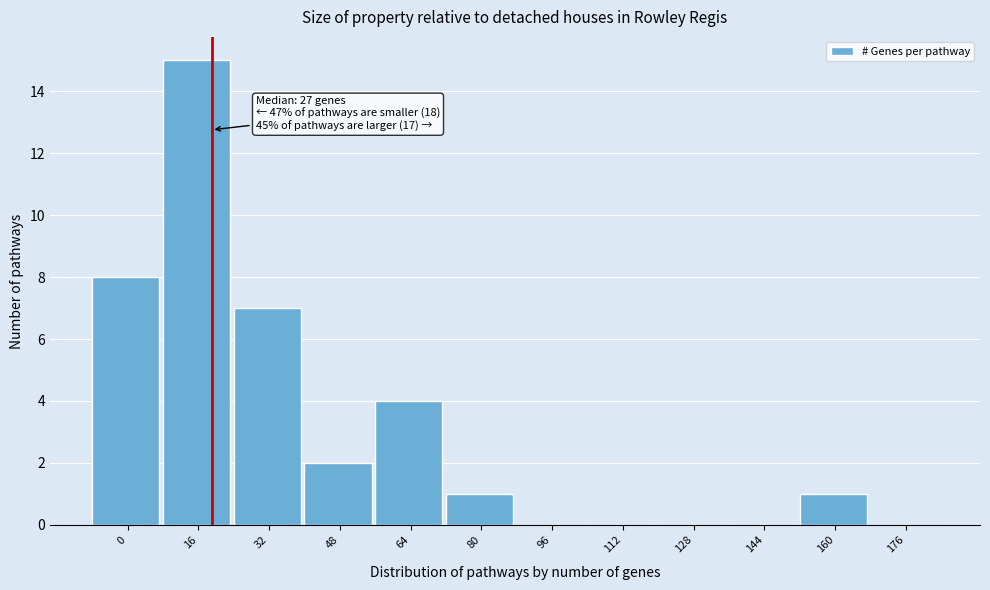

Reading left to right, extract all data points from this chart.

0=8	16=15	32=7	48=2	64=4	80=1	96=0	112=0	128=0	144=0	160=1	176=0